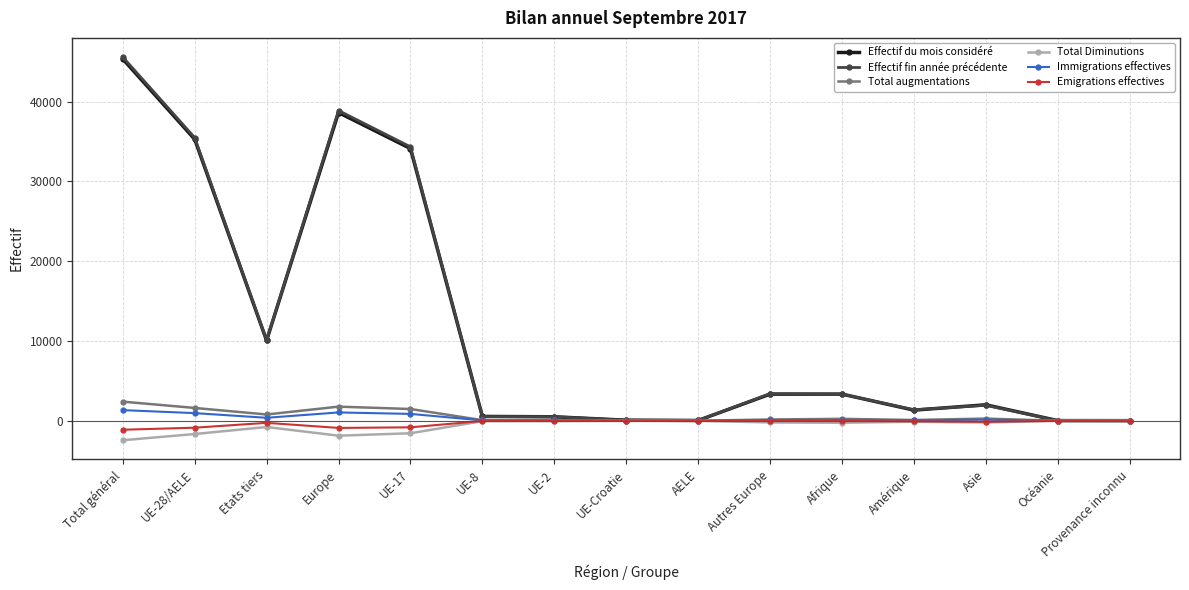

What is the approximate value of Effectif fin année précédente at Autres Europe, to the nearest 10?

3400